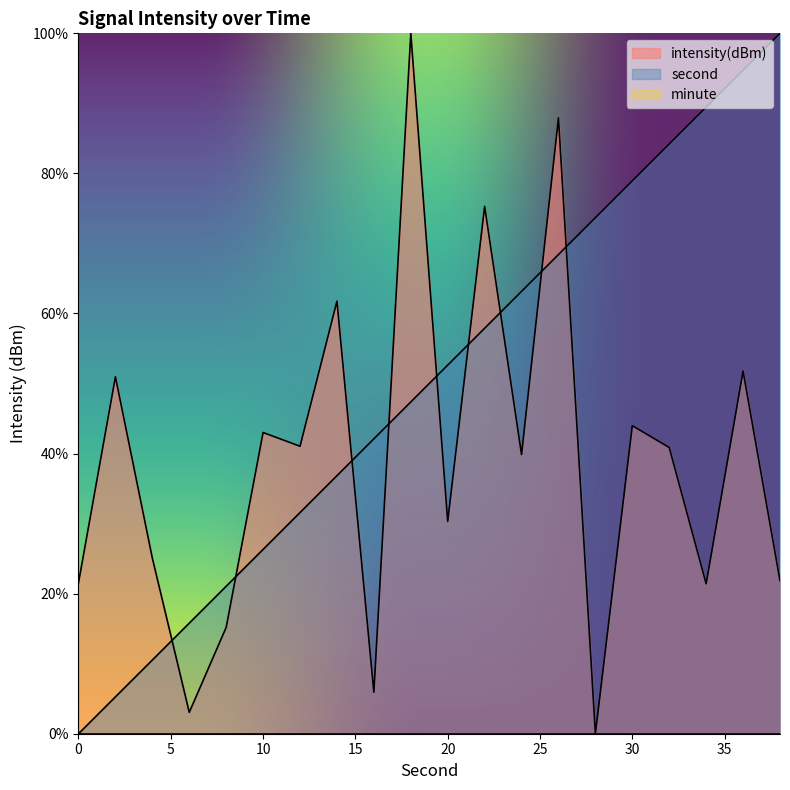

Rank the series by their maximum value, from highest to lowest.

second, intensity(dBm)